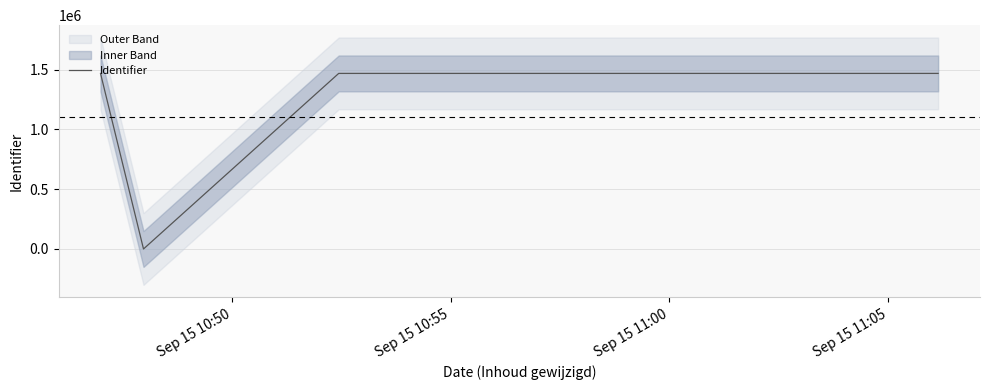

What position from the left is Sep 15 10:55?

2